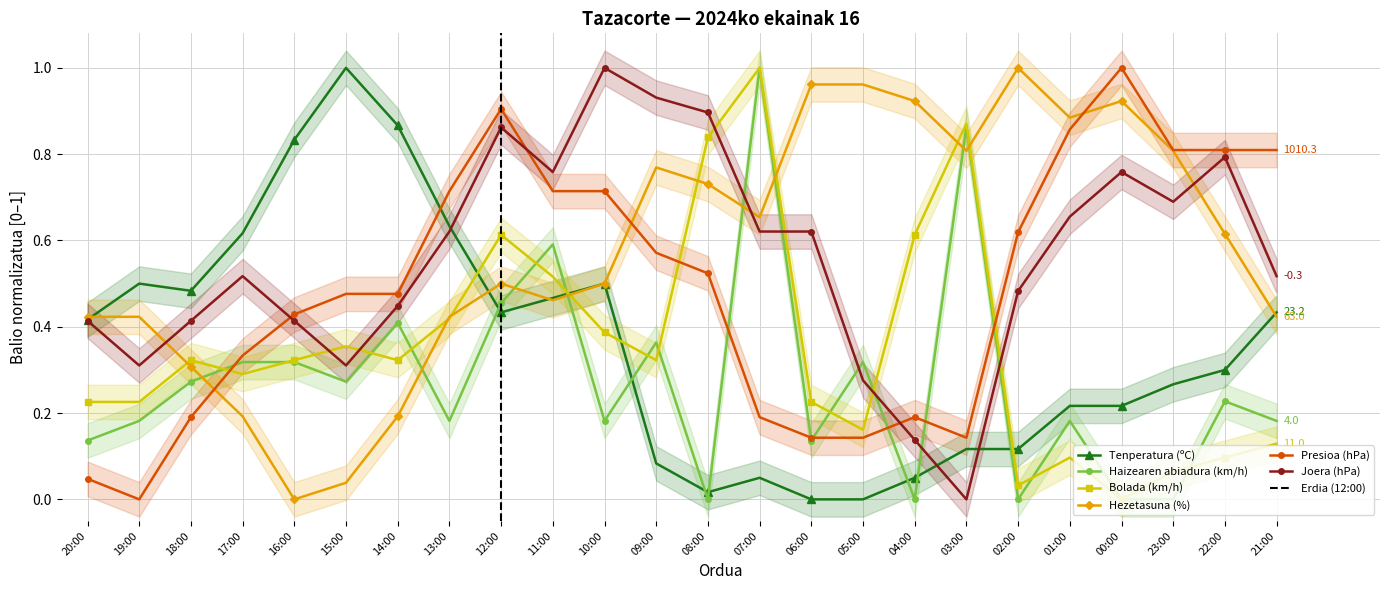

List the series in order of their peak value, highest first.

Tenperatura (ºC), Haizearen abiadura (km/h), Bolada (km/h), Hezetasuna (%), Presioa (hPa), Joera (hPa)